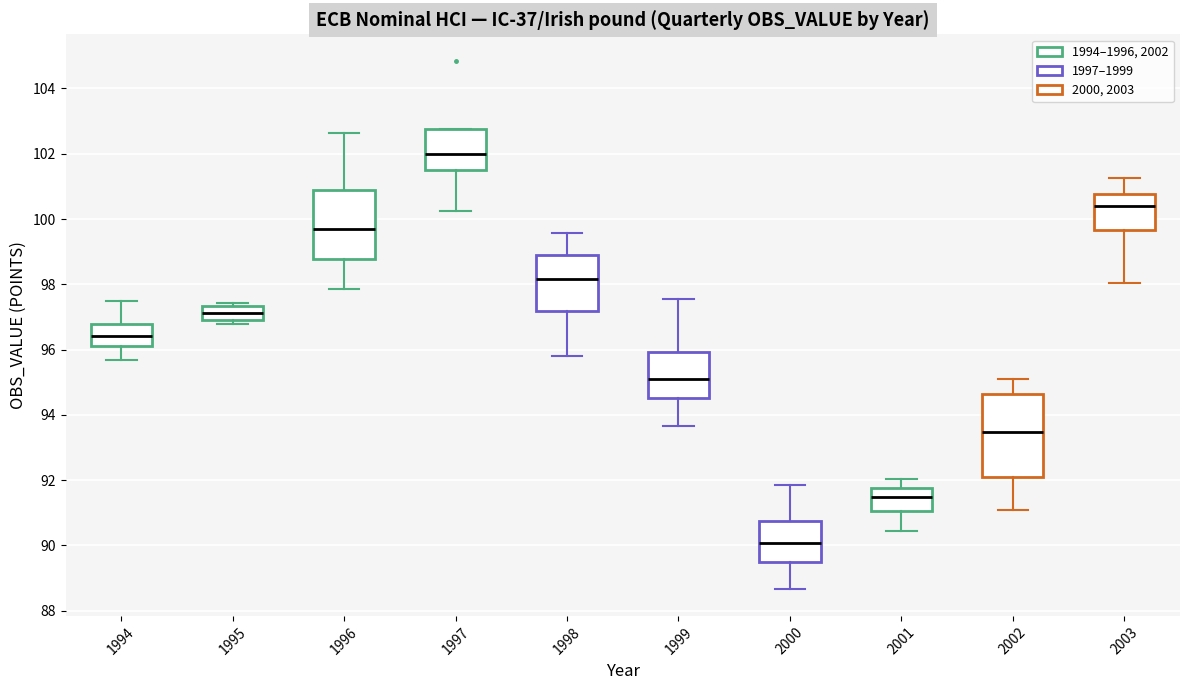

Which box's median line is the lowest?

2000